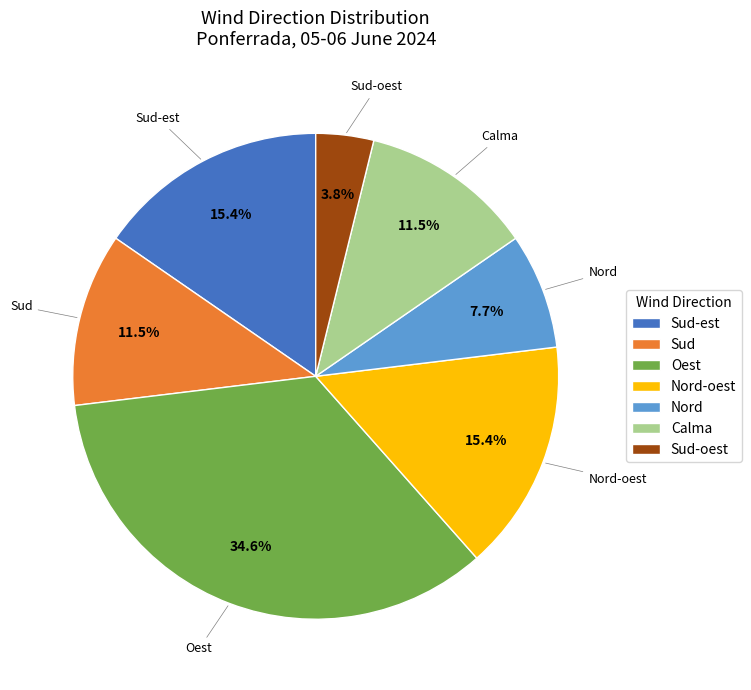

Is it true that Nord is 8% of the pie?

True